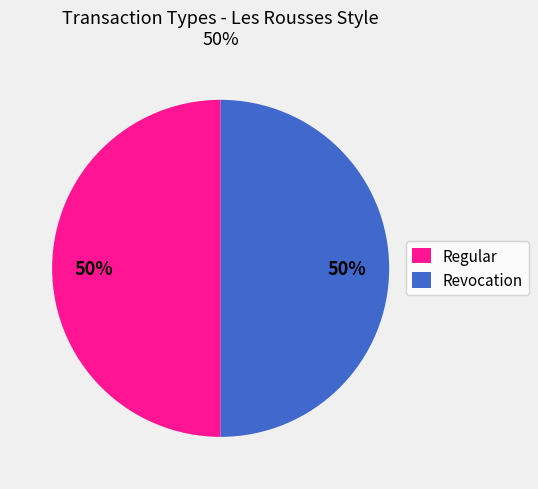

True or false: Revocation accounts for 56% of the total.

False